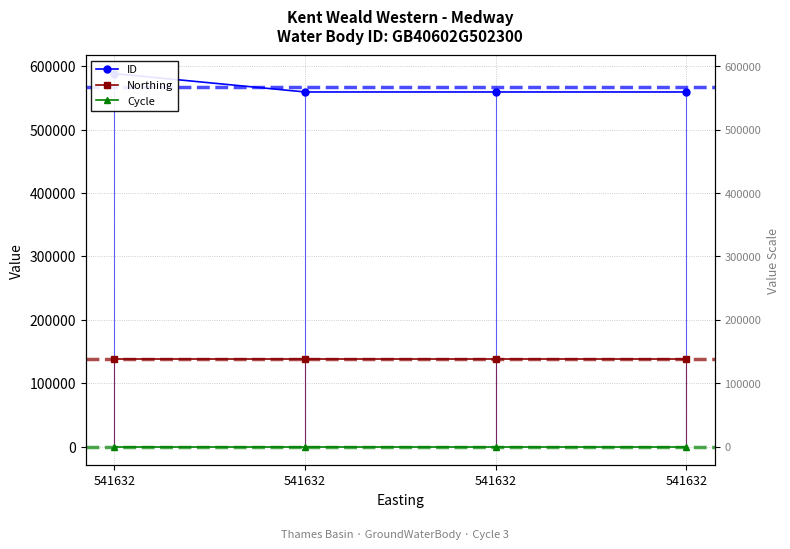

Reading right to left, extract all data points from this chart.

ID: 541632=559670	541632=559671	541632=559672	541632=588607
Northing: 541632=137863	541632=137863	541632=137863	541632=137863
Cycle: 541632=3	541632=3	541632=3	541632=3